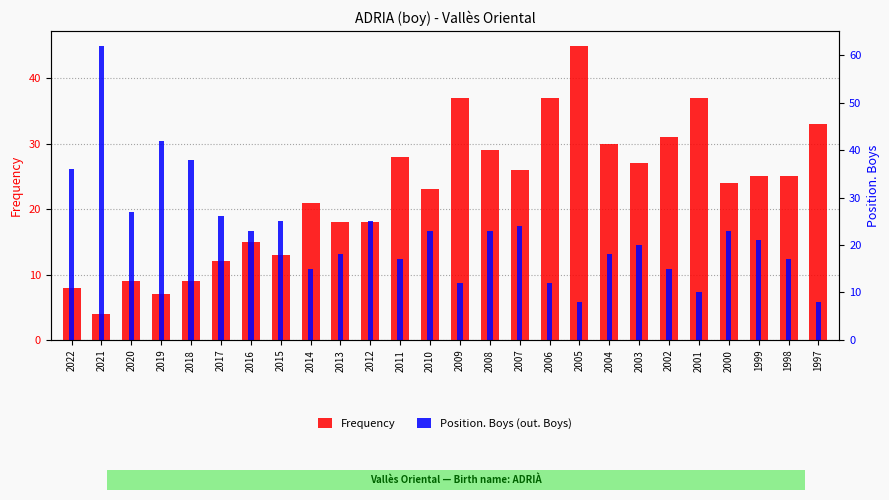

Is it true that Frequency equals 18 at 2013?

True